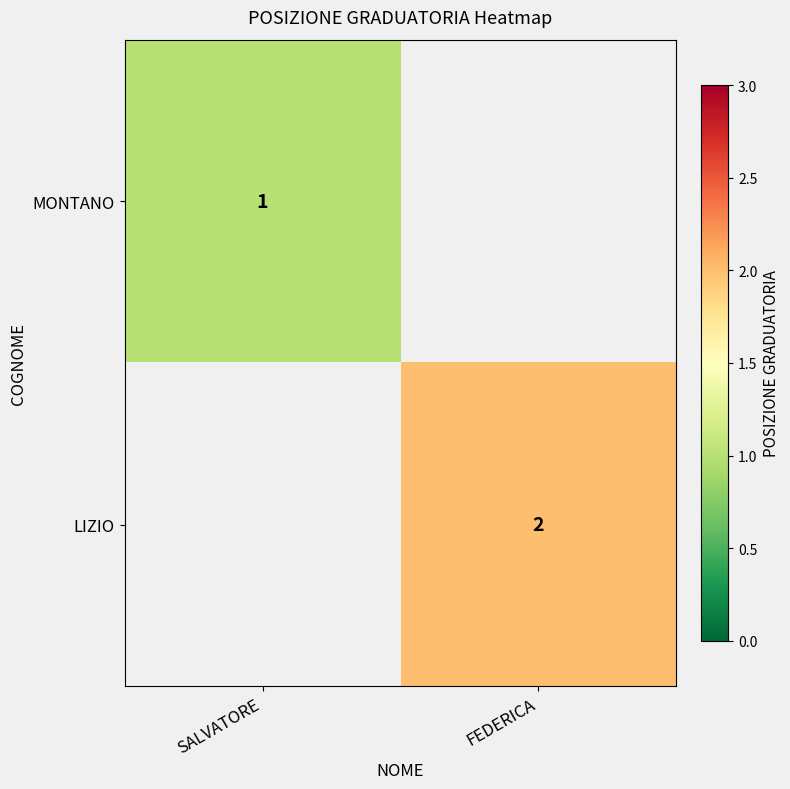

The LIZIO series shows 2 at FEDERICA. True or false?

True